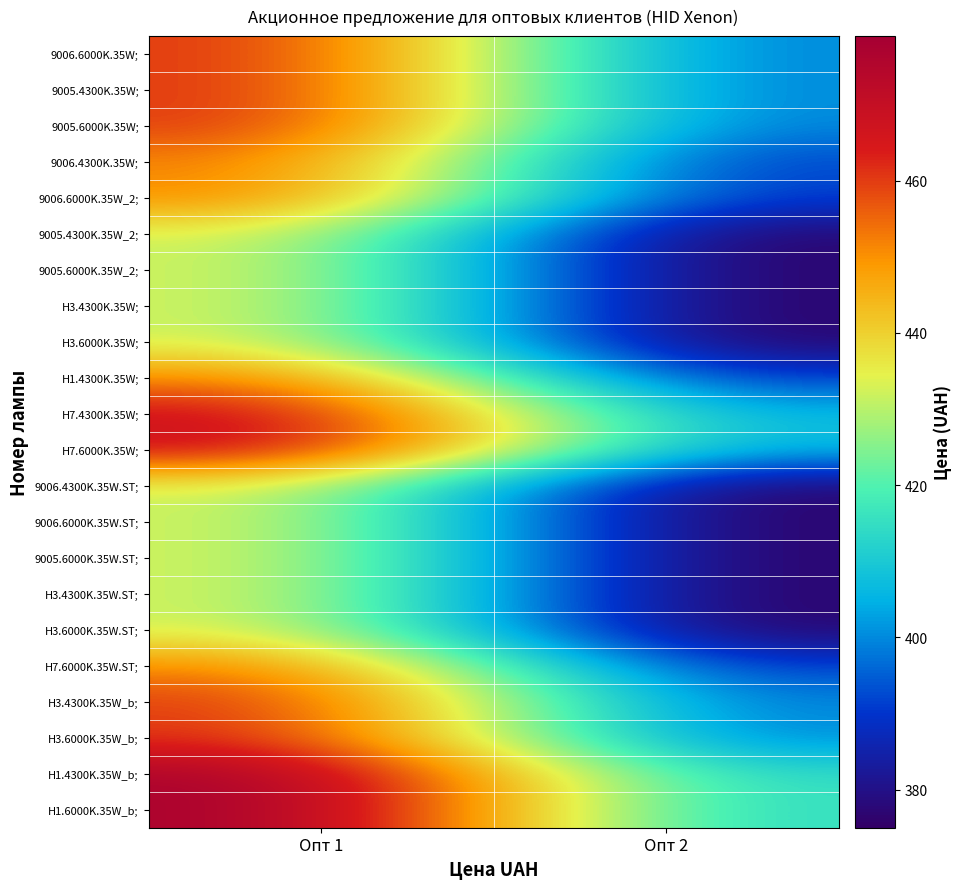

At which category is the sum across all series the highest?

Опт 1